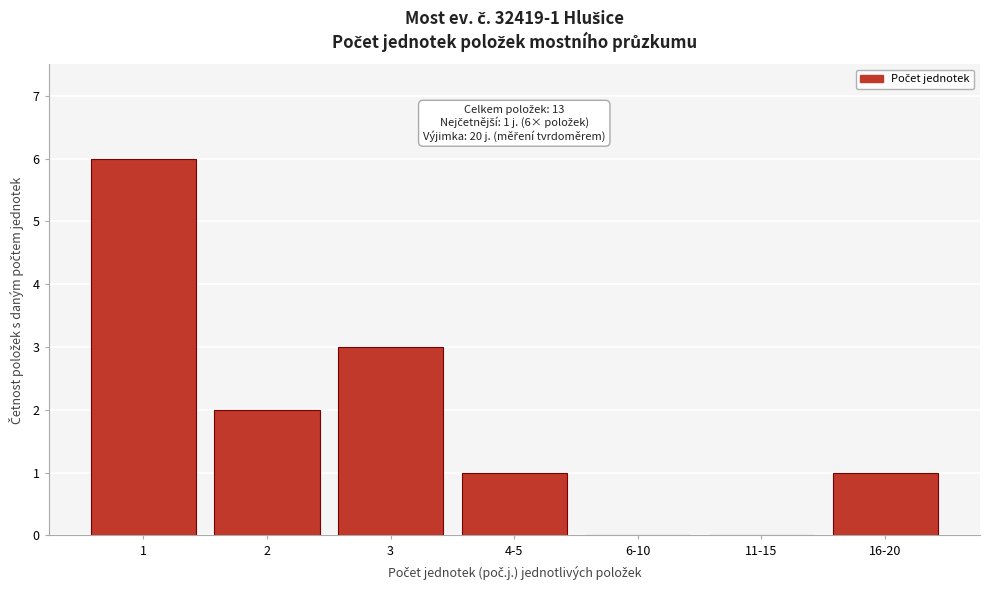

Reading left to right, transcribe all the data shown in this chart.

1=6	2=2	3=3	4-5=1	6-10=0	11-15=0	16-20=1